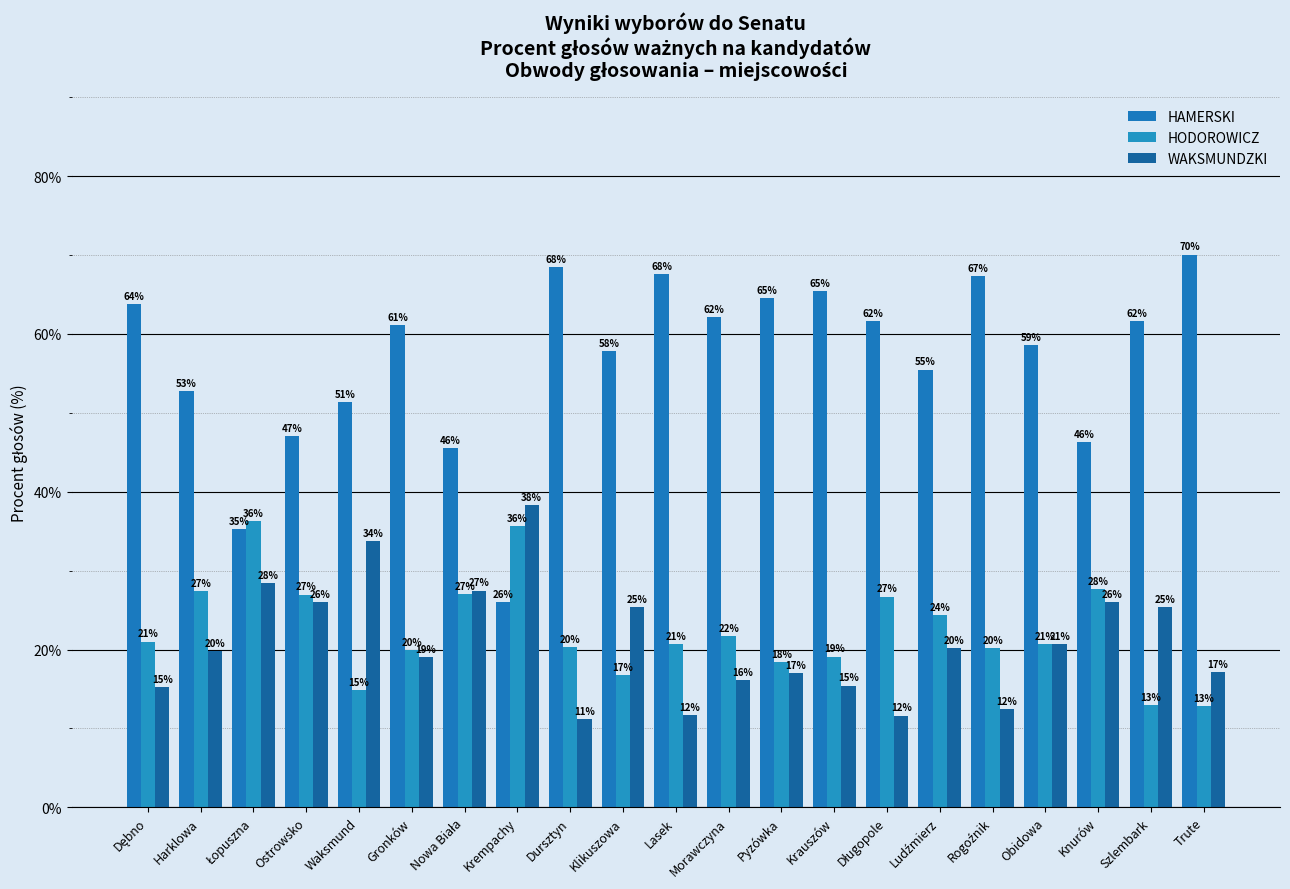

Reading left to right, list all the values displayed in this chart.

HAMERSKI: 63.7	52.8	35.3	47.0	51.4	61.1	45.5	26.1	68.4	57.8	67.6	62.1	64.6	65.4	61.6	55.5	67.4	58.6	46.3	61.6	70.1
HODOROWICZ: 21.0	27.4	36.3	27.0	14.8	19.9	27.0	35.7	20.3	16.8	20.7	21.7	18.4	19.1	26.7	24.3	20.2	20.7	27.7	13.0	12.8
WAKSMUNDZKI: 15.3	19.8	28.4	26.0	33.8	19.0	27.5	38.3	11.2	25.4	11.7	16.1	17.0	15.4	11.6	20.2	12.4	20.7	26.0	25.4	17.1